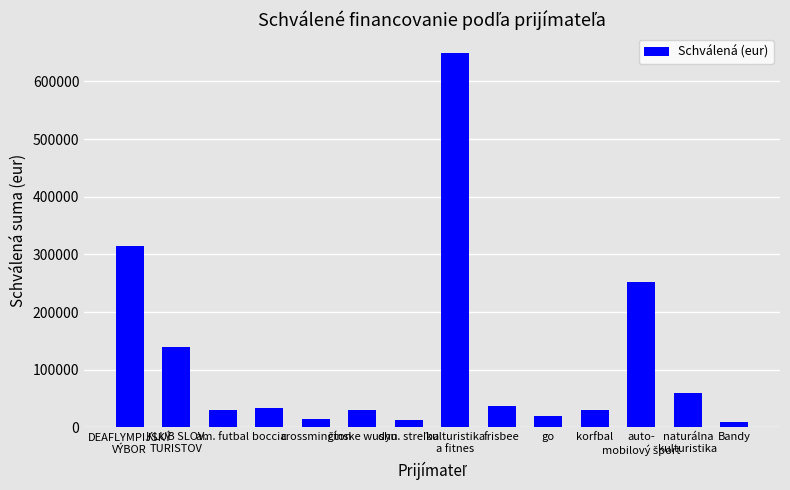

Count the number of data series in this chart.

1